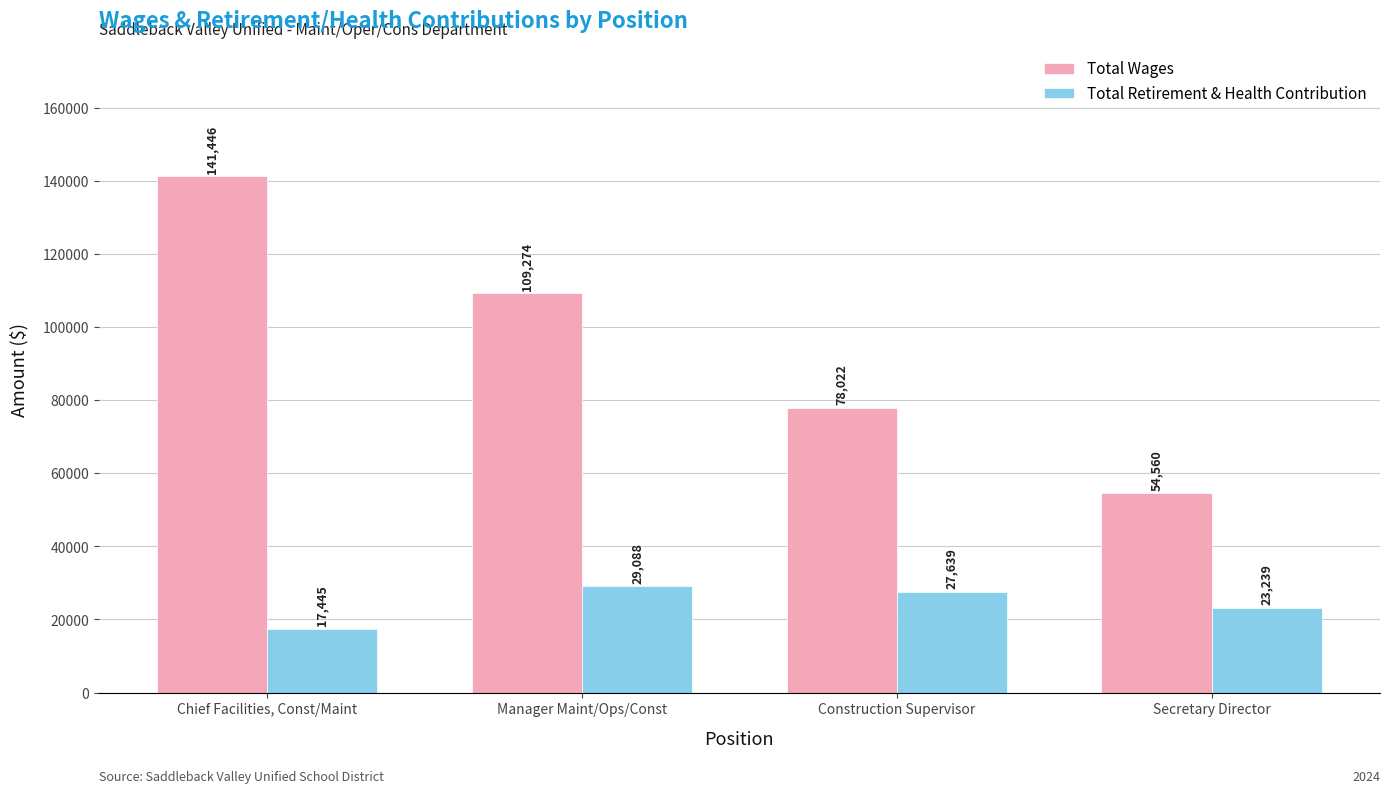

Reading left to right, transcribe all the data shown in this chart.

Total Wages: Chief Facilities, Const/Maint=141446	Manager Maint/Ops/Const=109274	Construction Supervisor=78022	Secretary Director=54560
Total Retirement & Health Contribution: Chief Facilities, Const/Maint=17445	Manager Maint/Ops/Const=29088	Construction Supervisor=27639	Secretary Director=23239